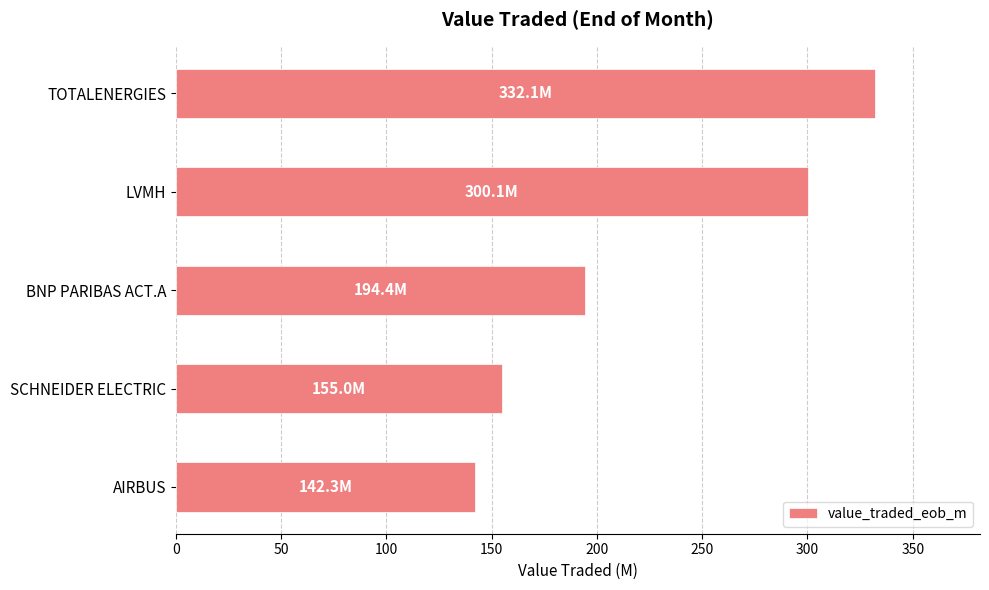

What is the smallest value displayed?

142.3